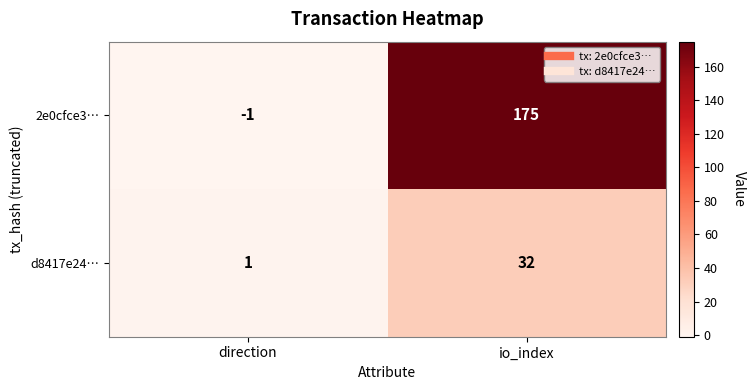

At which category is the sum across all series the highest?

io_index